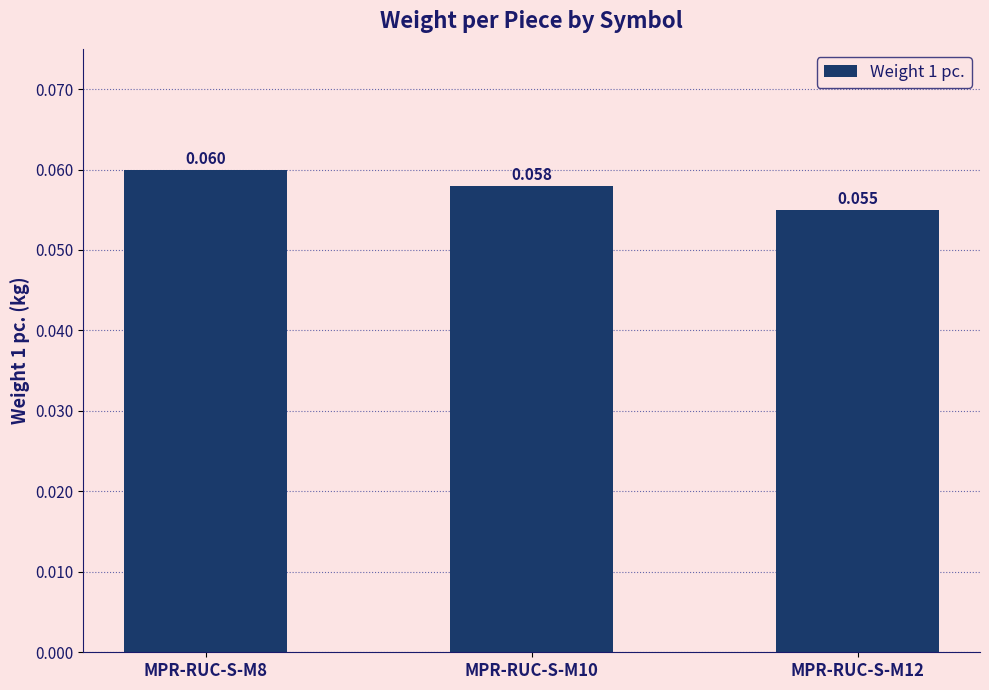

What is the sum of all values?

0.2